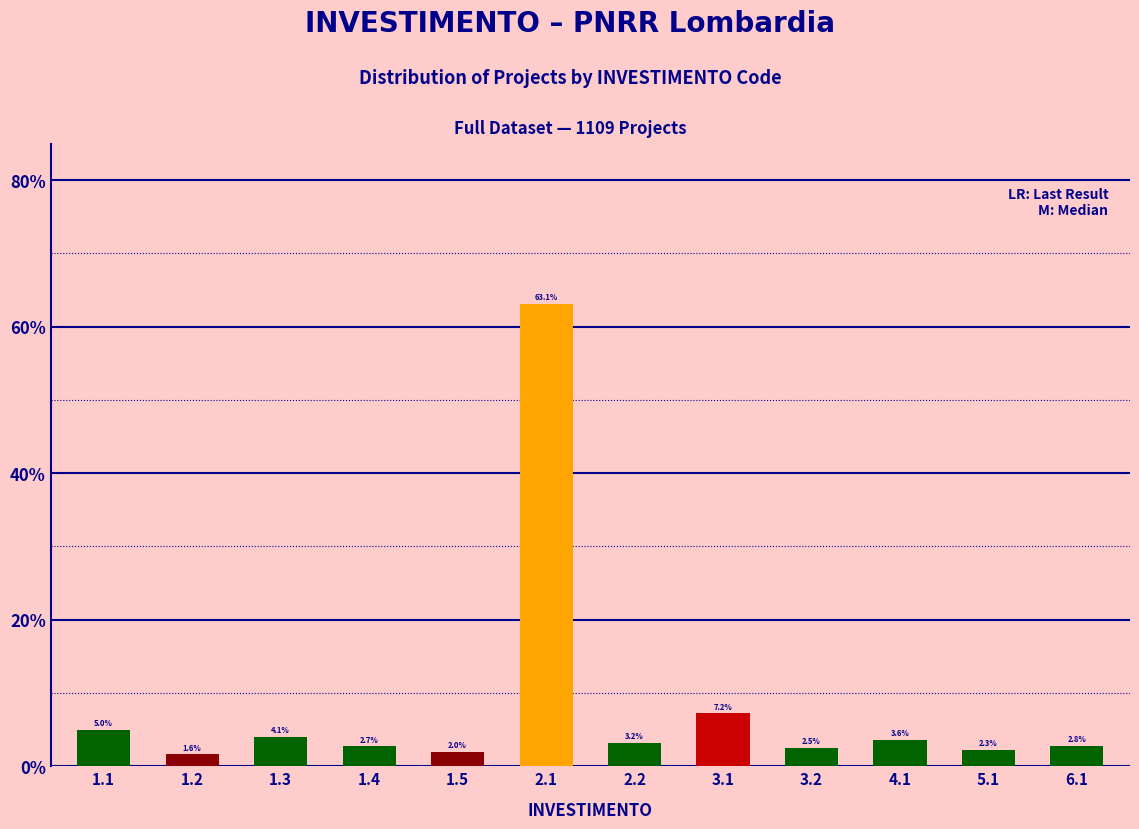

Reading left to right, what are all the values shown in this chart?

1.1=5.0	1.2=1.6	1.3=4.1	1.4=2.7	1.5=2.0	2.1=63.1	2.2=3.2	3.1=7.2	3.2=2.5	4.1=3.6	5.1=2.3	6.1=2.8